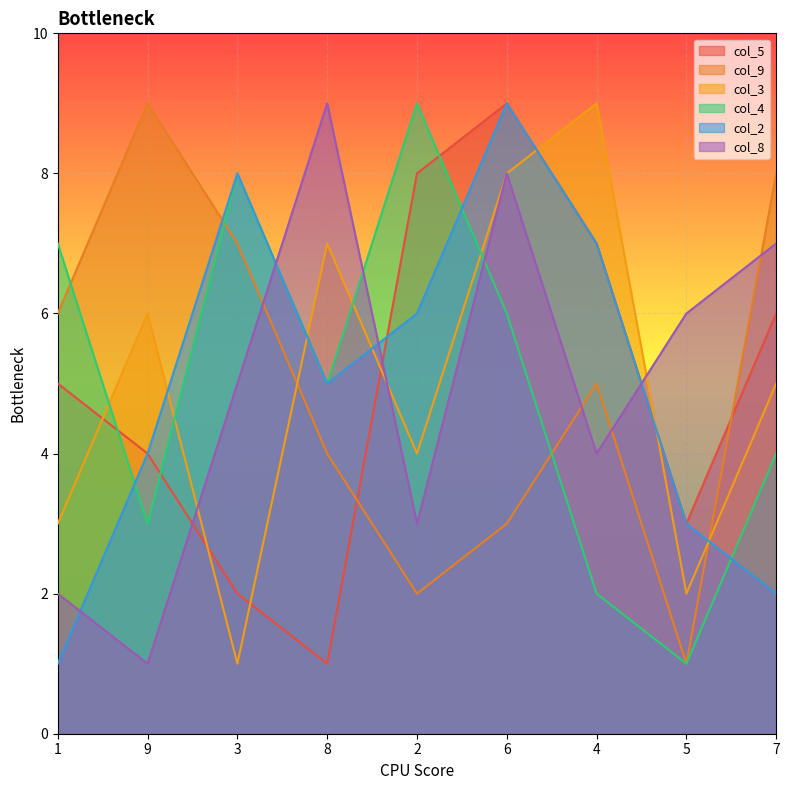

Which series has the largest range (max minus min)?

col_5